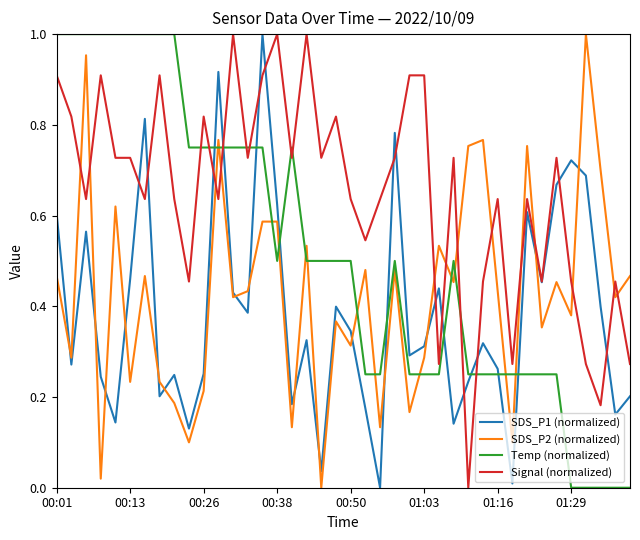

Which series has the largest total across all categories?

Signal (normalized)